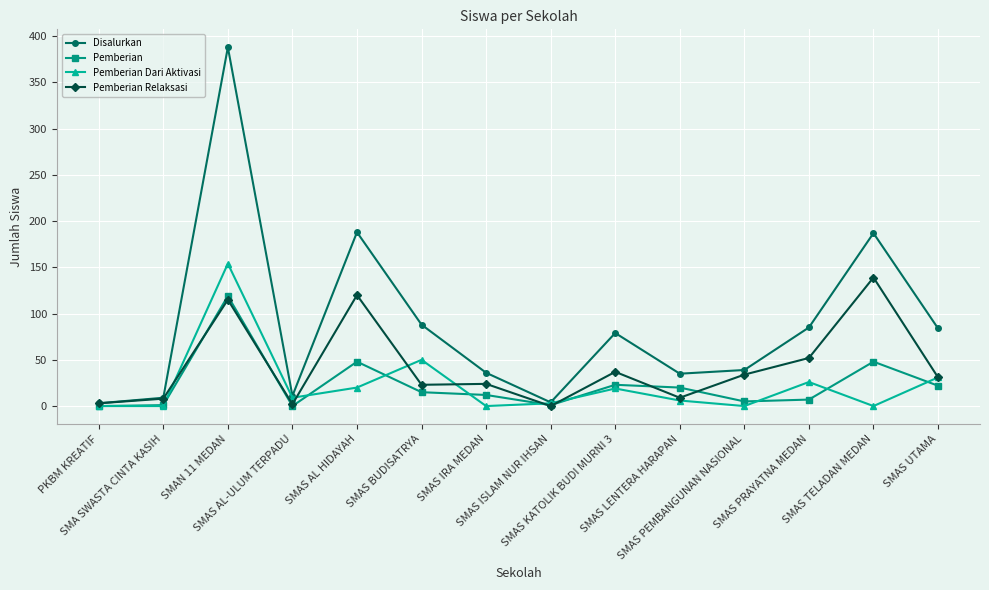

Which series has the largest total across all categories?

Disalurkan